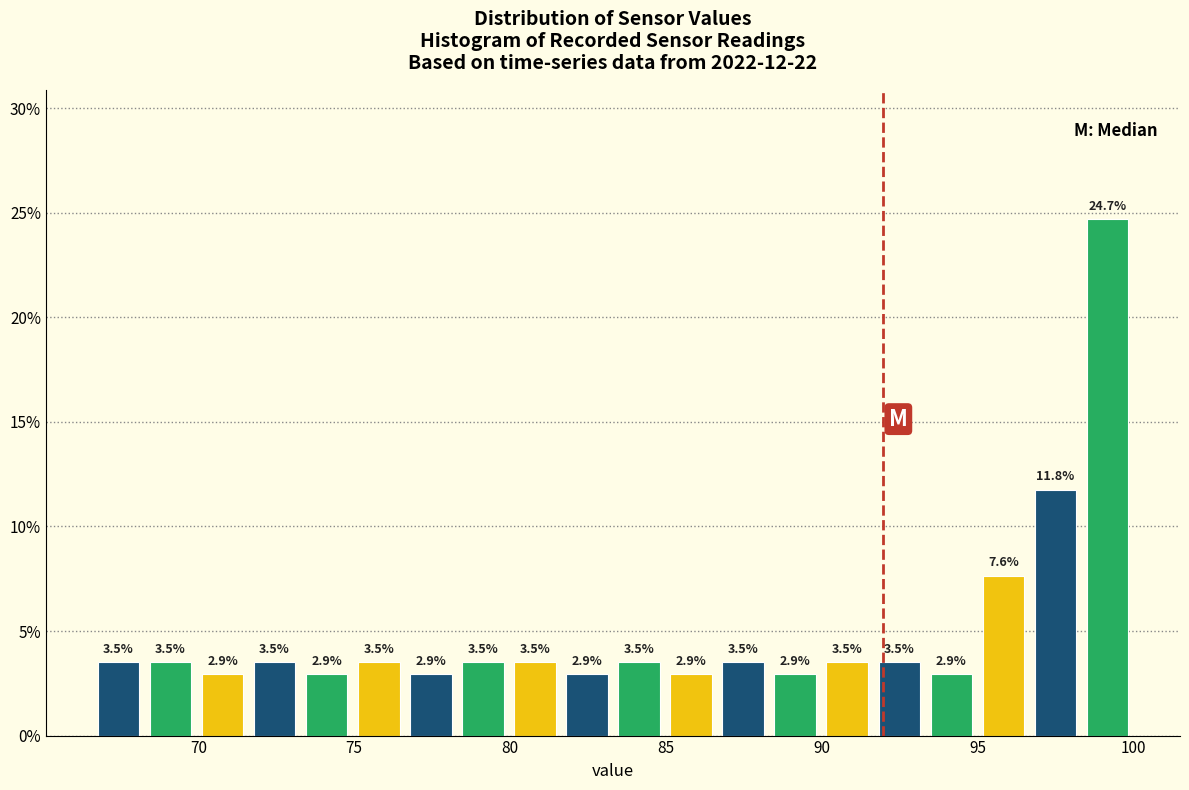

Read against the x-axis, roughly where is the centre of the tallest bar?

99.0